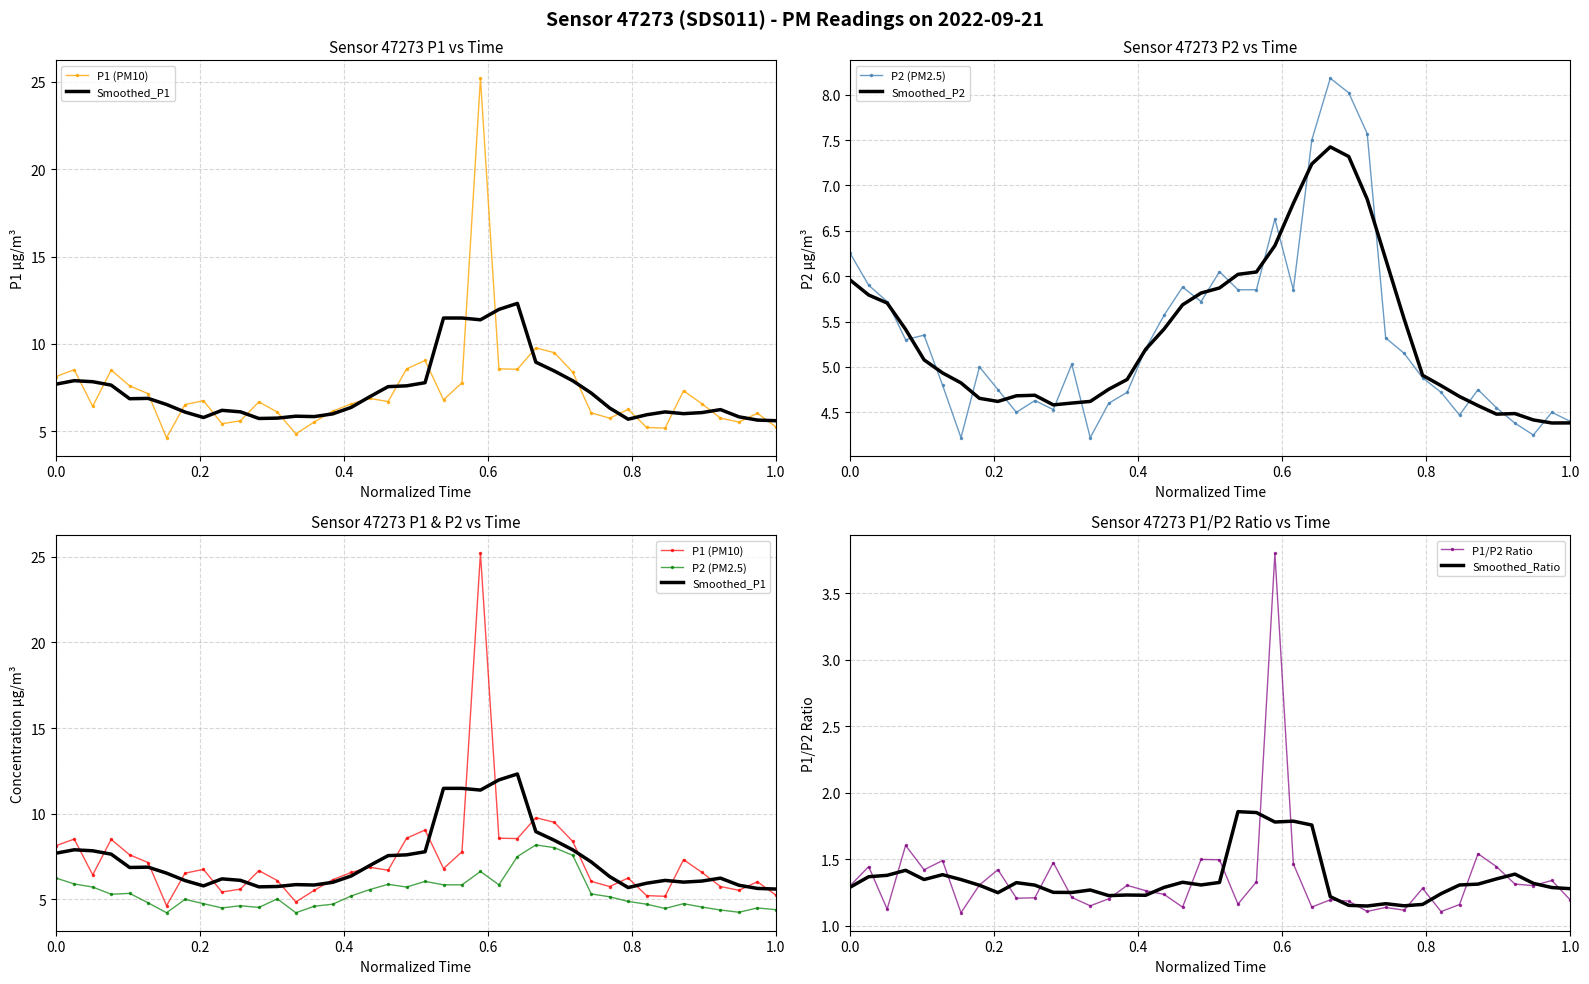

What is the sum of all P1/P2 Ratio values?

53.9